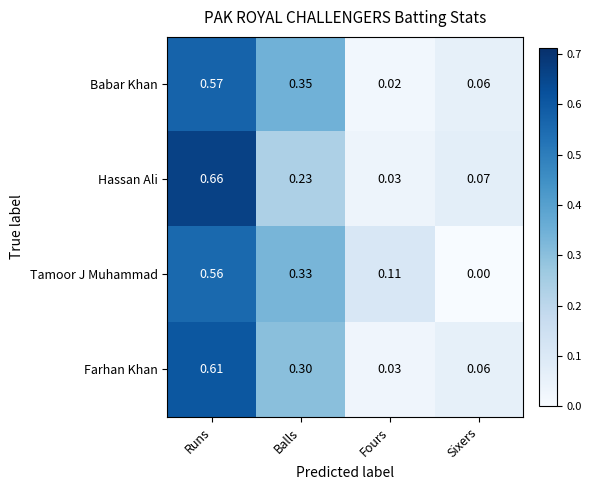

At which label does Babar Khan reach its peak?

Runs